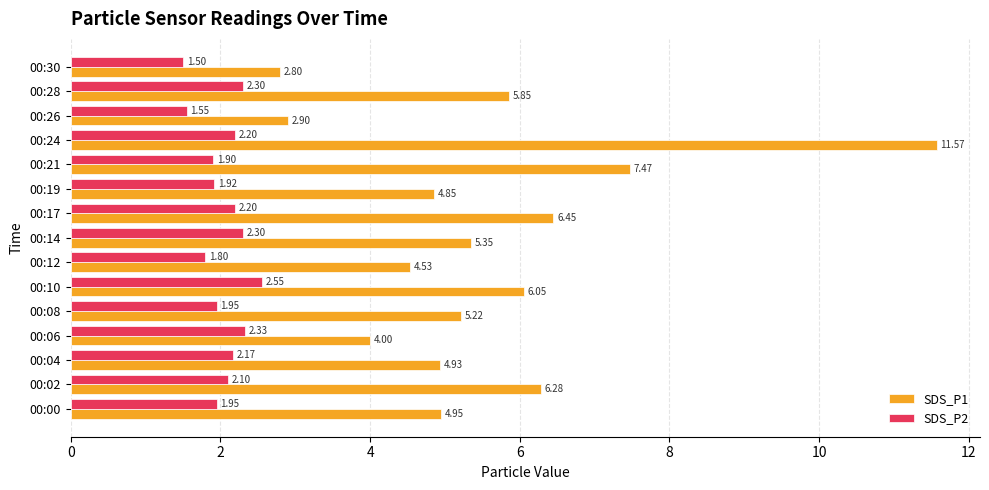

Rank the series by their average value, from highest to lowest.

SDS_P1, SDS_P2